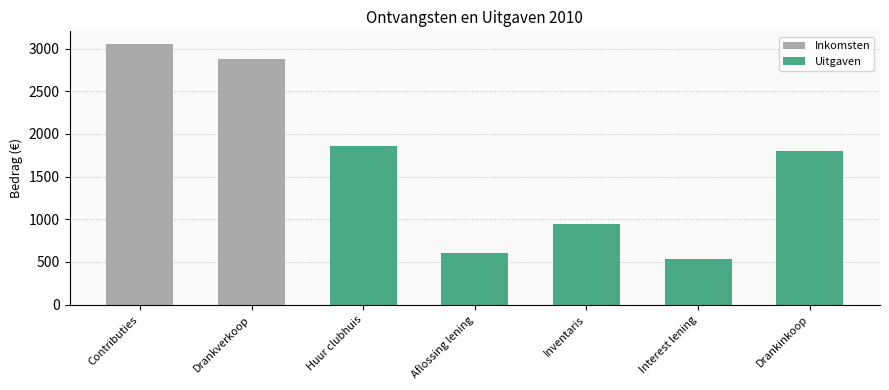

The Uitgaven series shows 1800 at Drankinkoop. True or false?

True